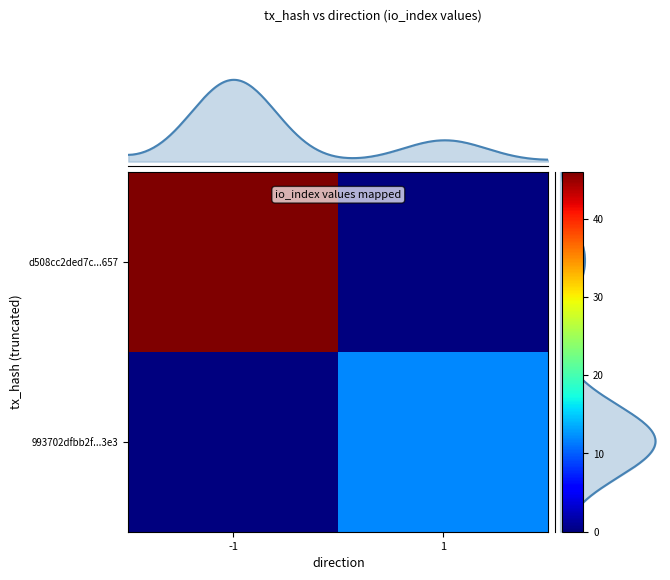

True or false: 993702dfbb2ffd5d2fc4e1ef4092b8ef08af2e3 has a value of 12 at io_index.

True